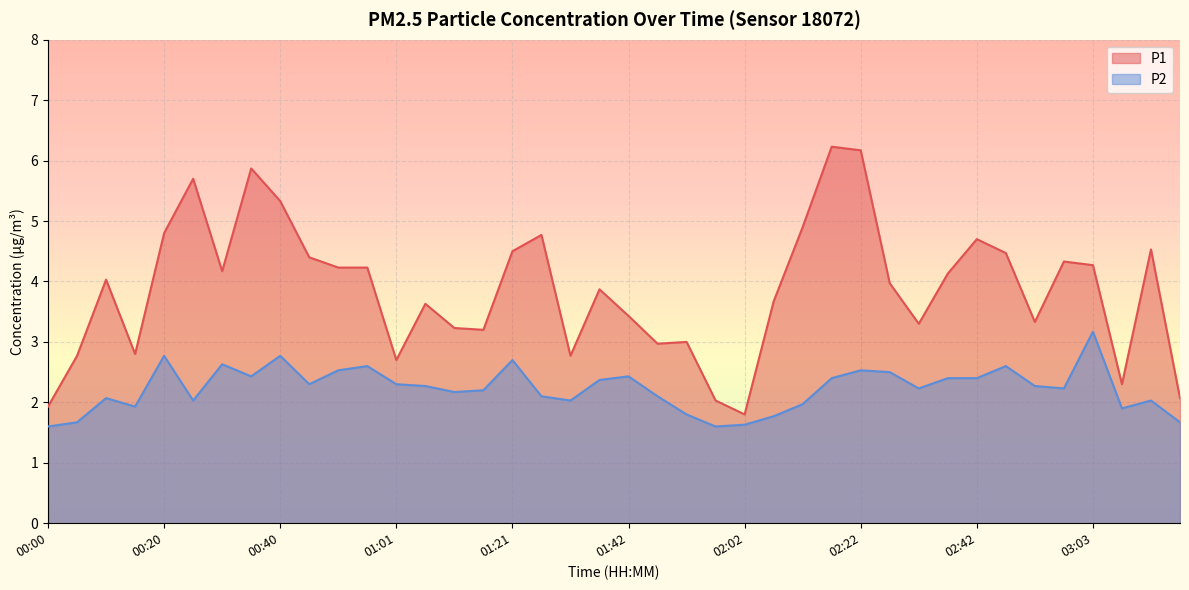

What is the difference between the highest and lowest values at 00:45?

2.1